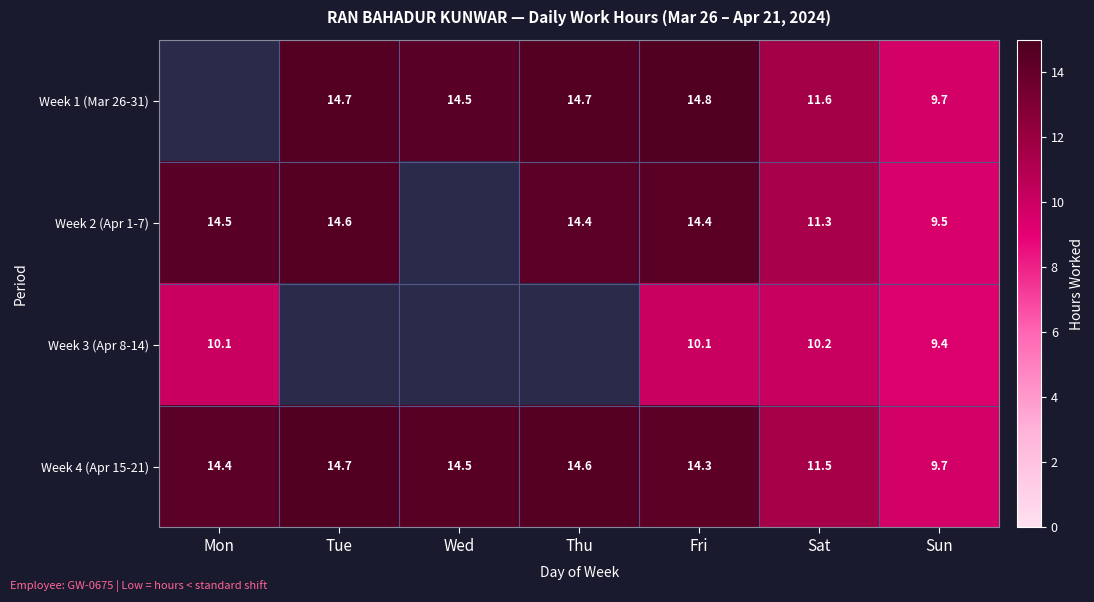

Is the value of Week 2 (Apr 1-7) at Fri greater than the value of Week 4 (Apr 15-21) at Tue?

No